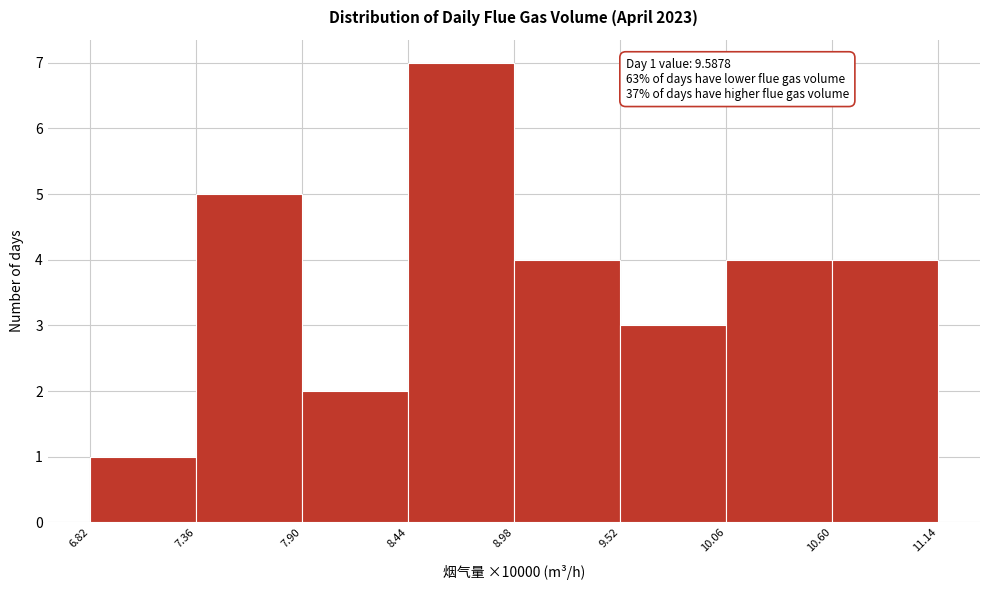

Over which range of the x-axis is the bar tallest?

8.44 to 8.98